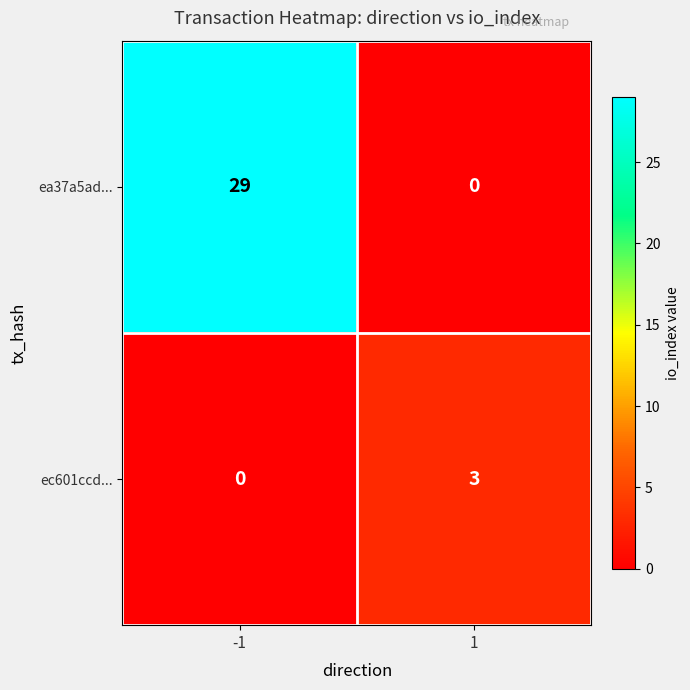

What is the maximum value shown in the chart?

29